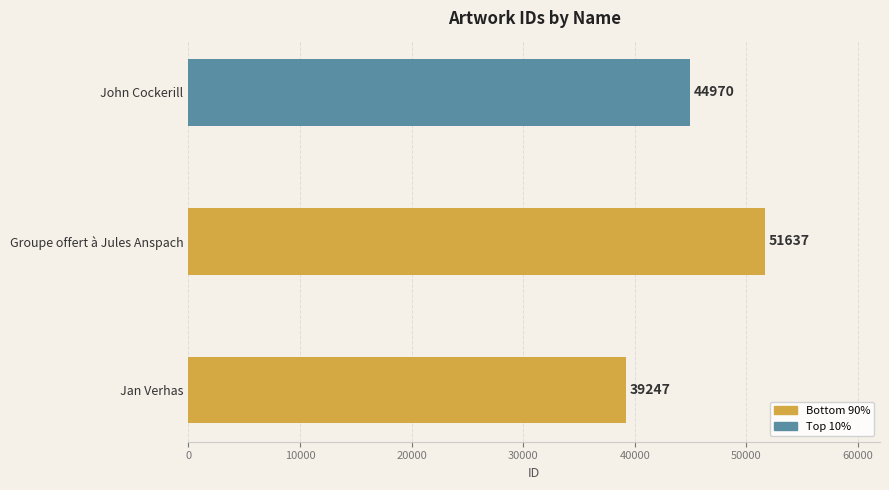

List the labels in order of value, largest first.

Groupe offert à Jules Anspach, John Cockerill, Jan Verhas